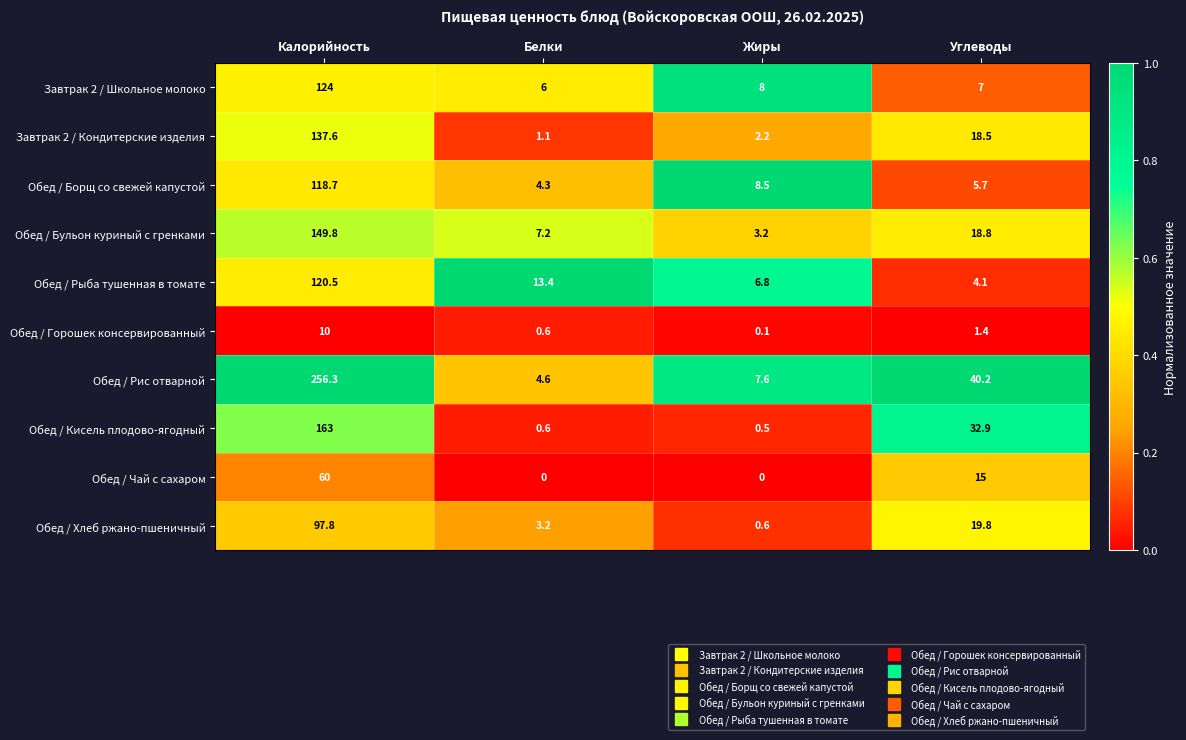

At which label does Обед / Чай с сахаром first exceed 15?

Калорийность